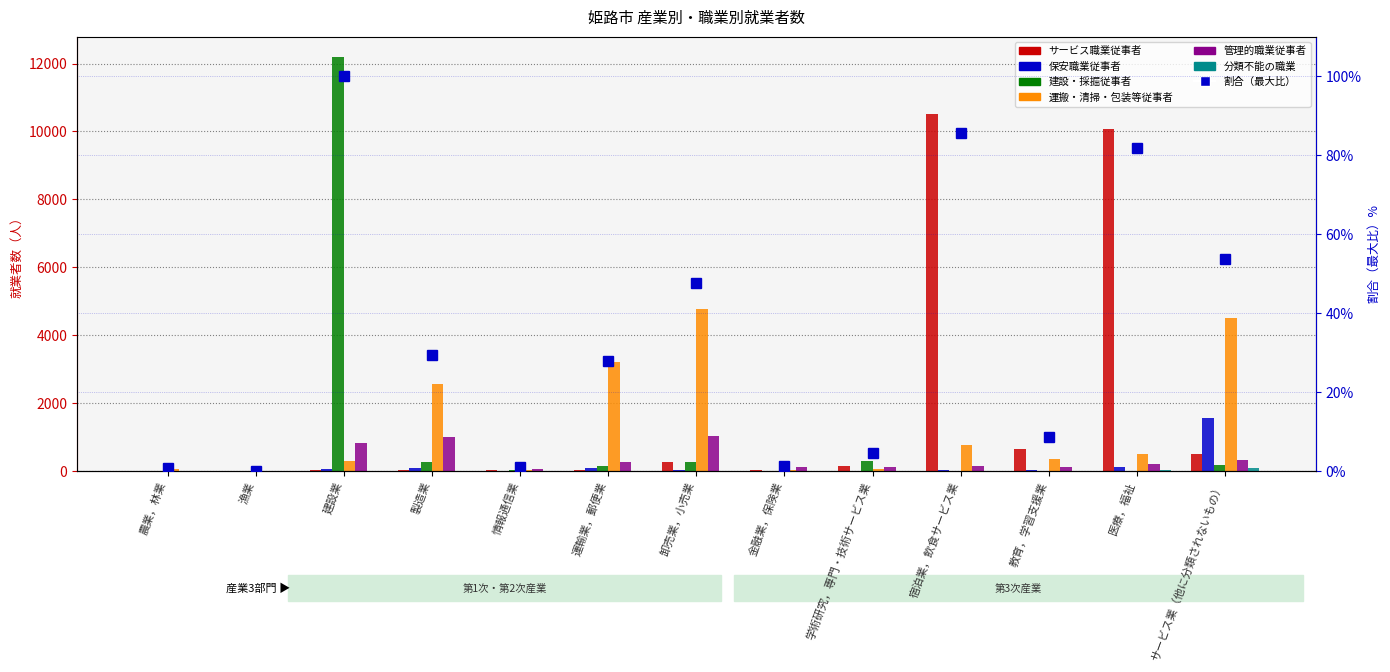

Between 宿泊業，飲食サービス業 and 製造業, which is larger?

宿泊業，飲食サービス業